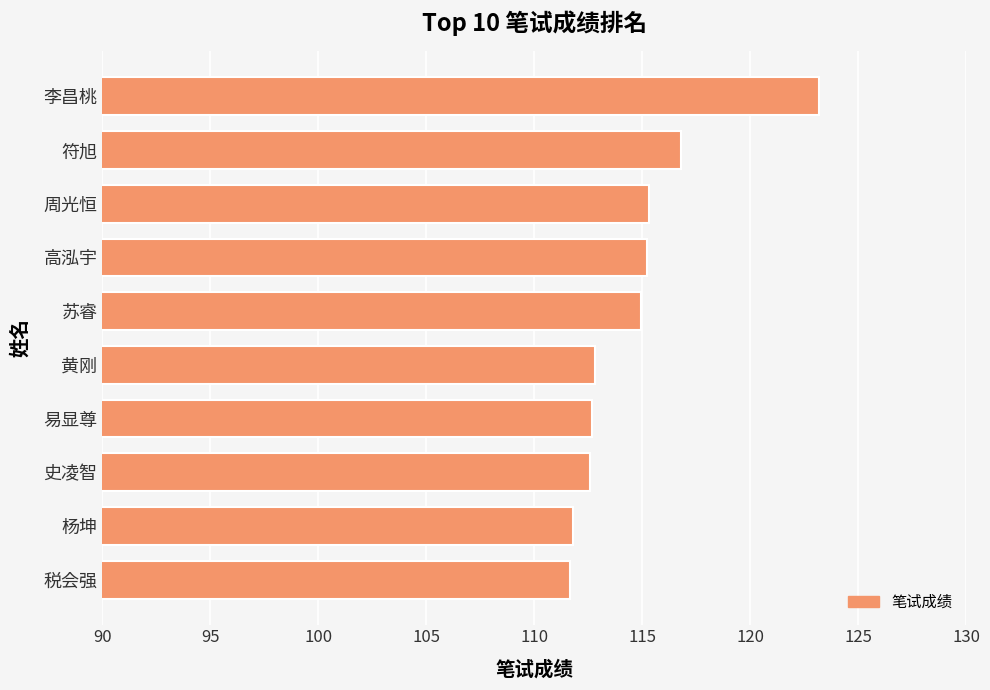

What is the smallest value displayed?

111.7